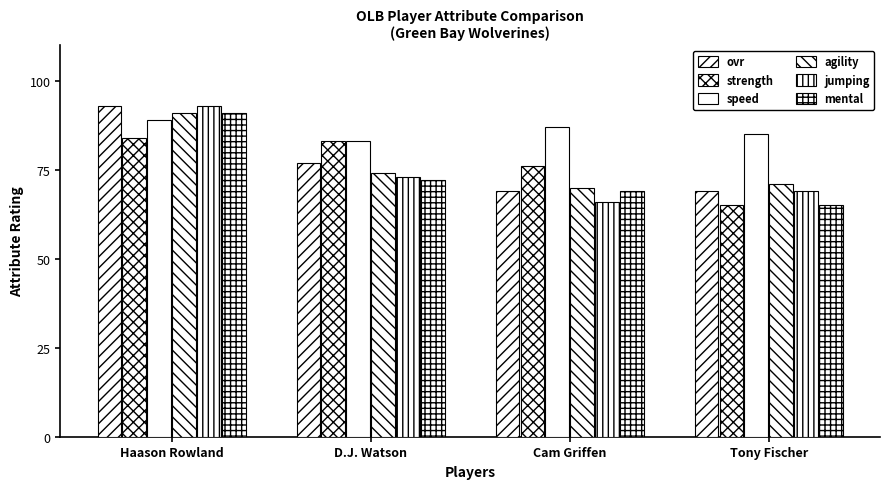

Reading right to left, what are all the values shown in this chart?

ovr: 69	69	77	93
strength: 65	76	83	84
speed: 85	87	83	89
agility: 71	70	74	91
jumping: 69	66	73	93
mental: 65	69	72	91